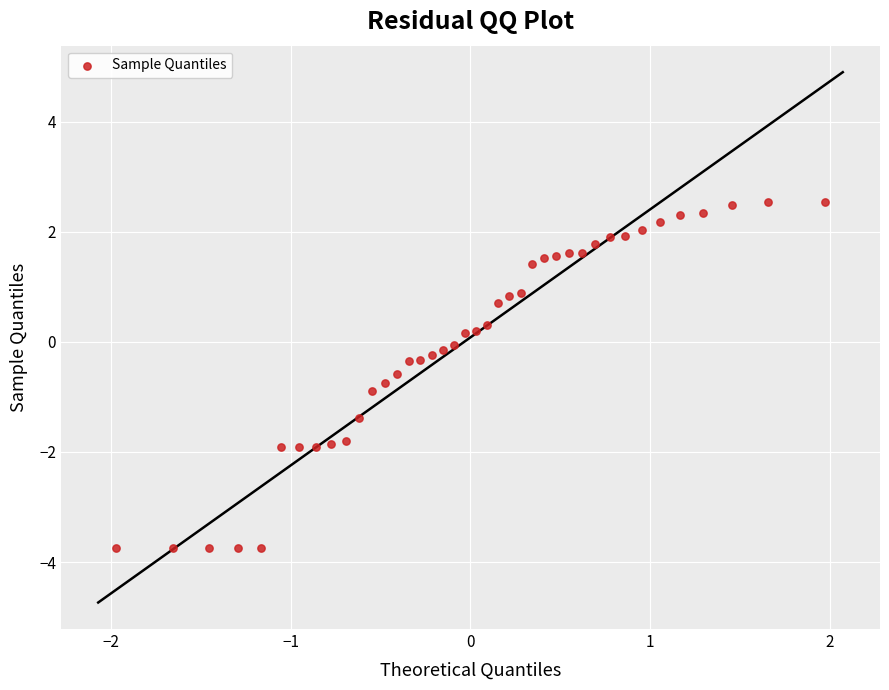

What is the range of X values (max minus min)?

3.9